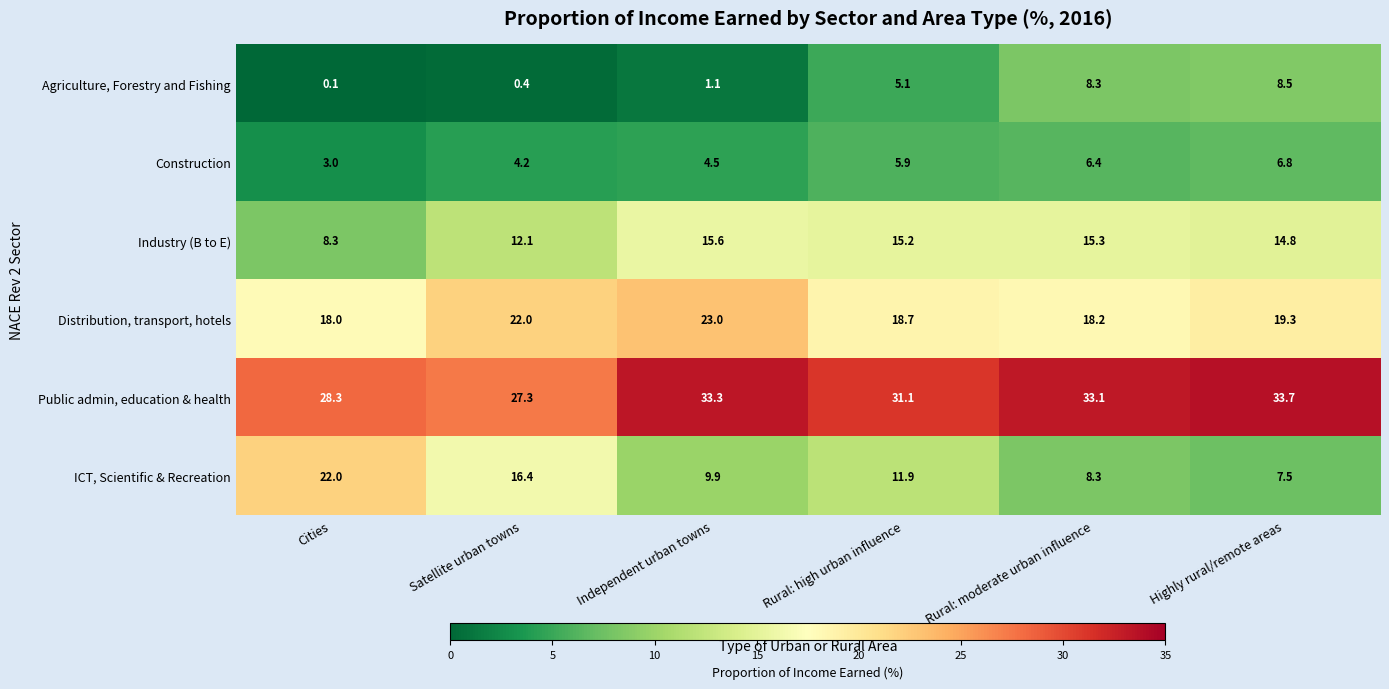

Which series has the widest spread of values?

ICT, Scientific & Recreation